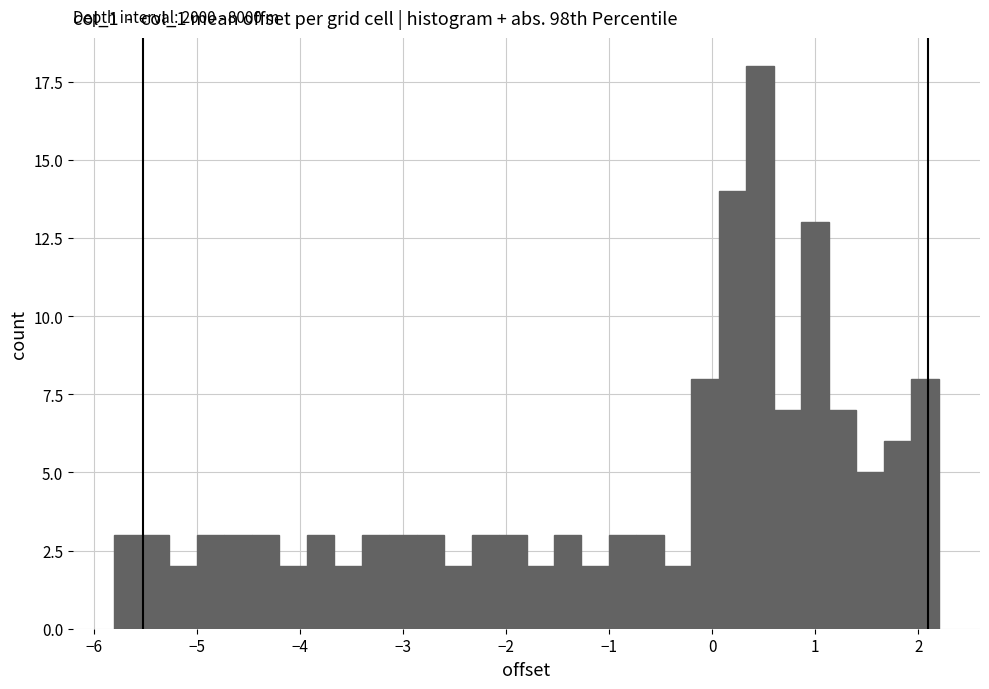

Around what value on the x-axis is the tallest bar? Give the approximate position of its centre, as read against the axis.

0.5